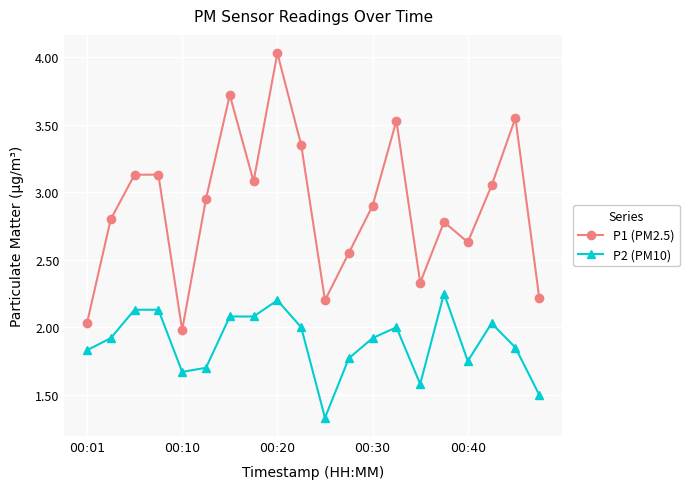

Does the chart display data point markers on the line(s)?

Yes